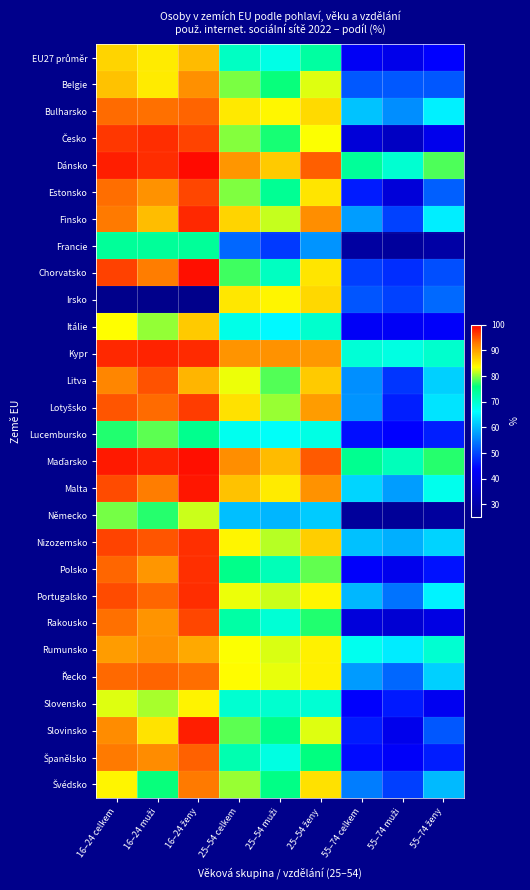

True or false: Rumunsko has a value of 35.2 at 55–74 celkem.

False